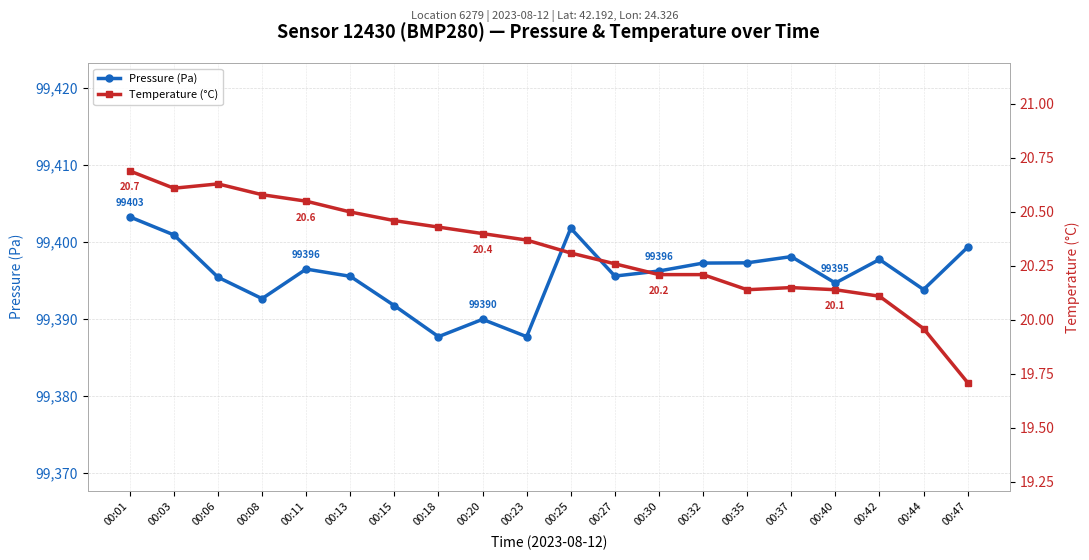

What is the maximum value for Temperature (°C)?

20.7